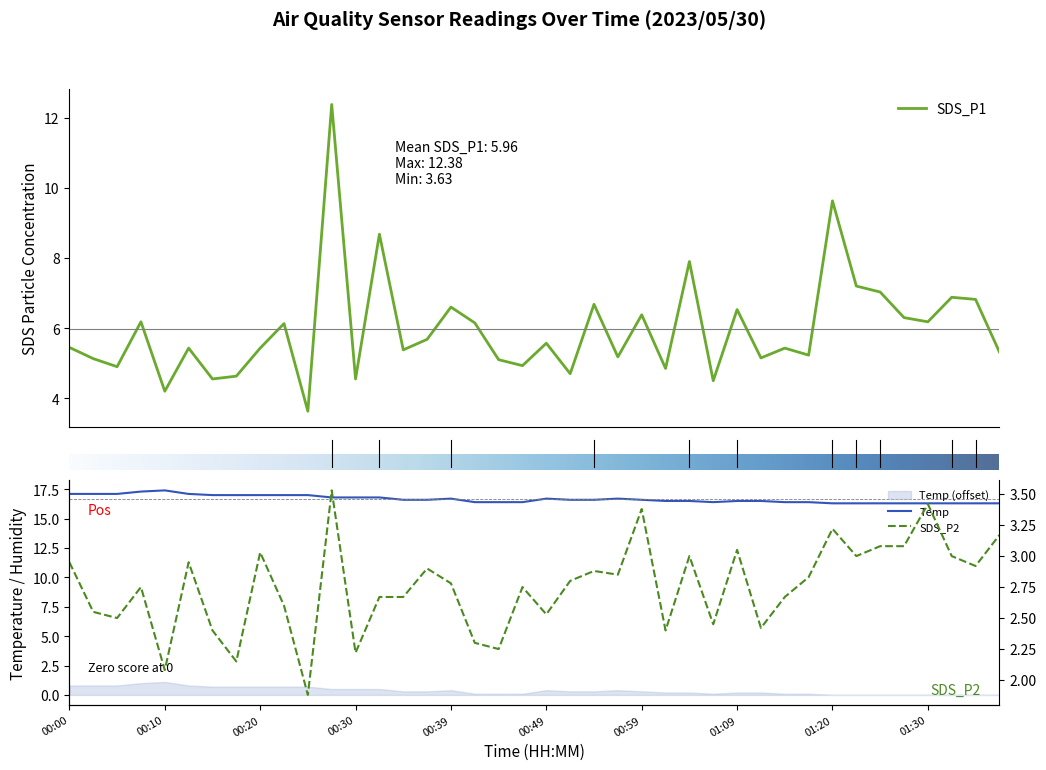

True or false: SDS_P1 has more than 2 interior local peaks.

True